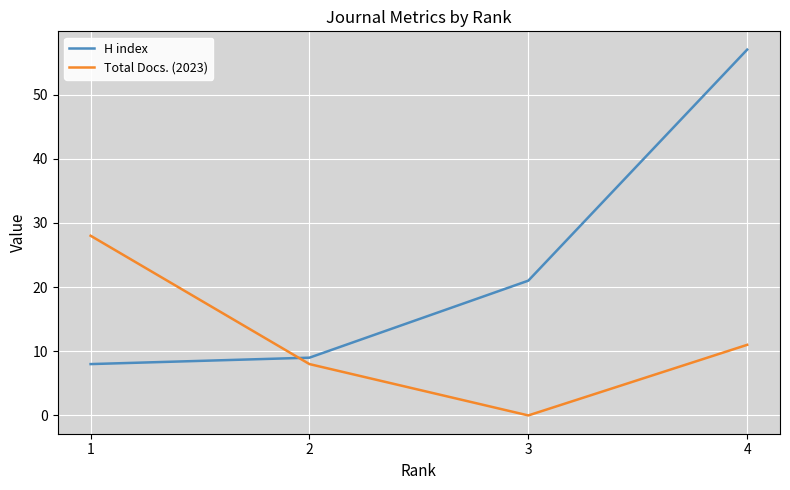

True or false: H index has more than 1 points higher than both neighbors.

False